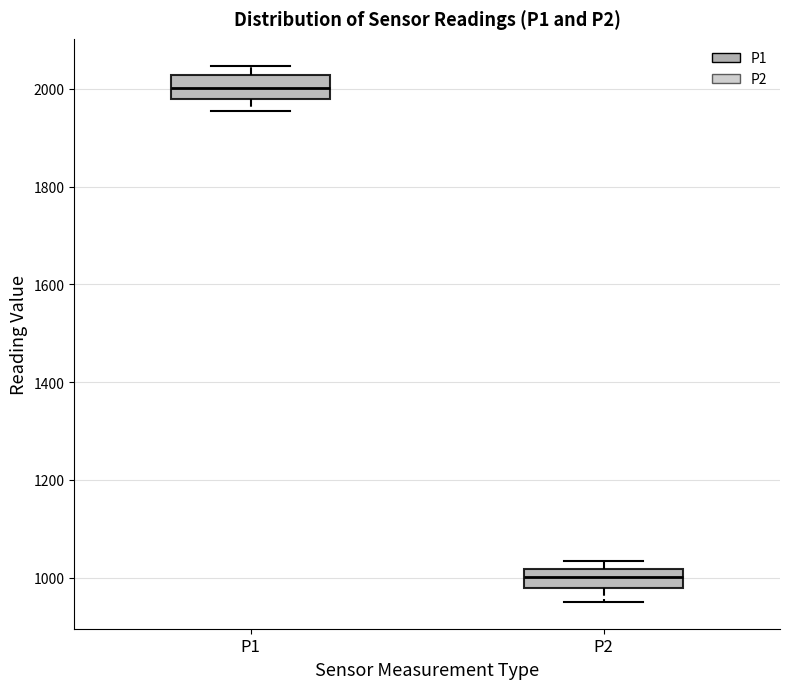

Reading left to right, read every box against the y-axis: the position of its median line, the range the box covers, and the ends of its whiskers. The values are not printed on the chart, so give them approximately, as read against the axis.

P1: median 2000, box 1980 to 2020, whiskers 1960 to 2040
P2: median 1000, box 980 to 1020, whiskers 960 to 1040